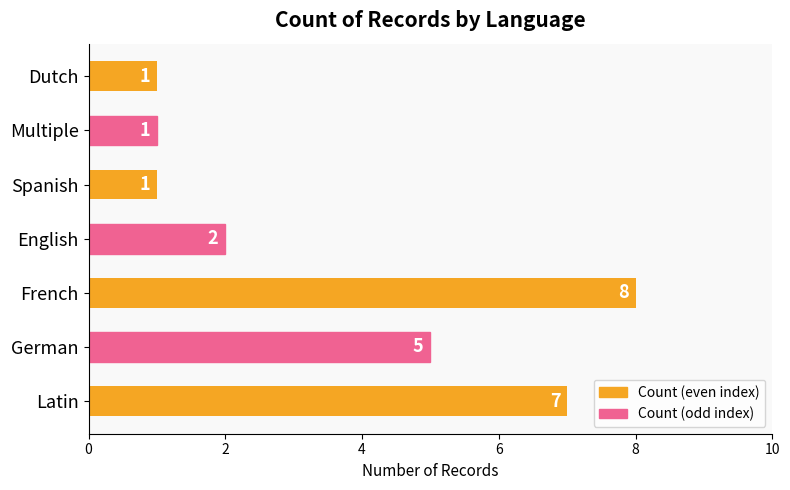

What is the change in value from Latin to Spanish?

-6